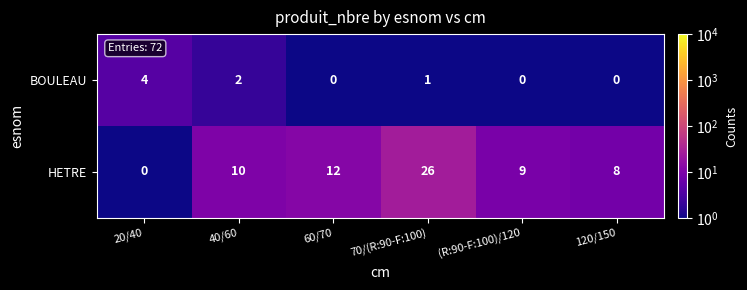

What is the spread (max minus min) of values at 120/150?

8